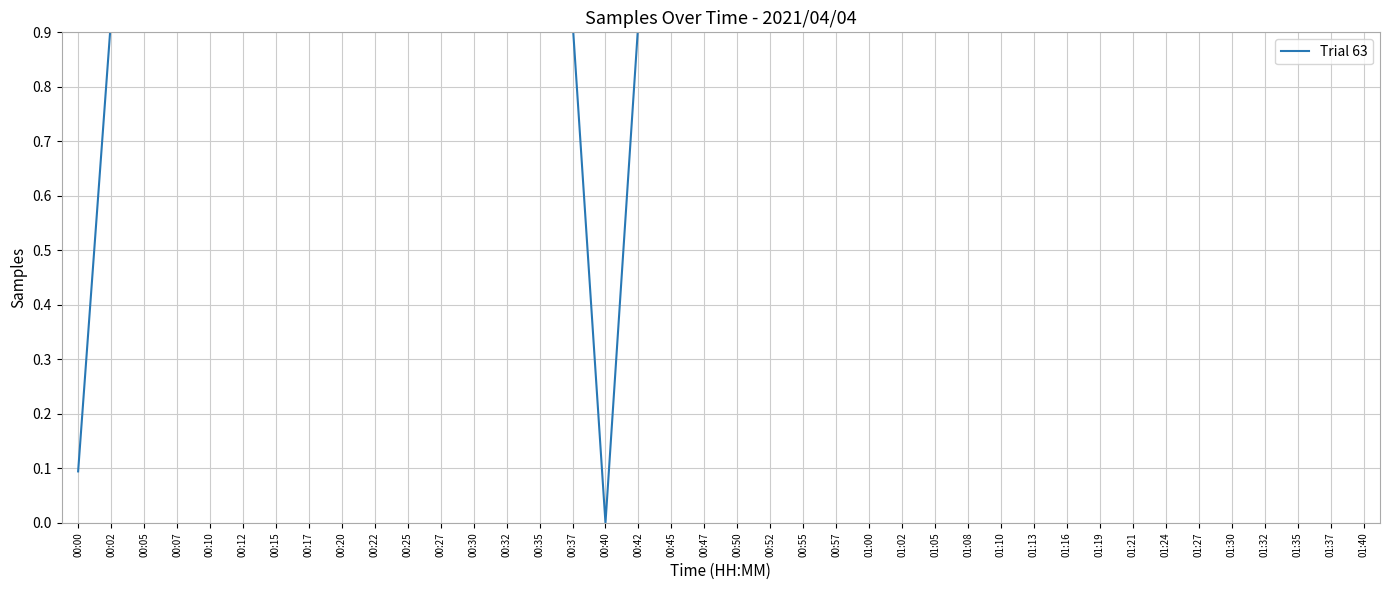

What is the greatest value displayed?

1.0